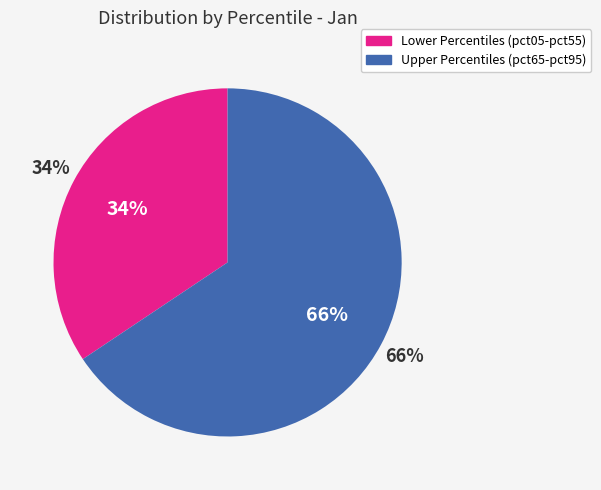

Do pct95 and pct75 together represent more than half of the pie?

No